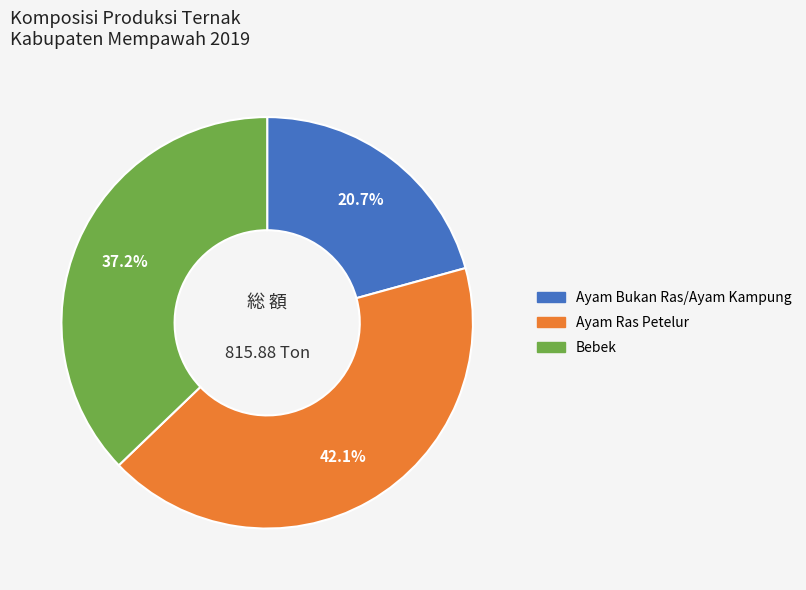

Between Ayam Ras Petelur and Bebek, which is larger?

Ayam Ras Petelur